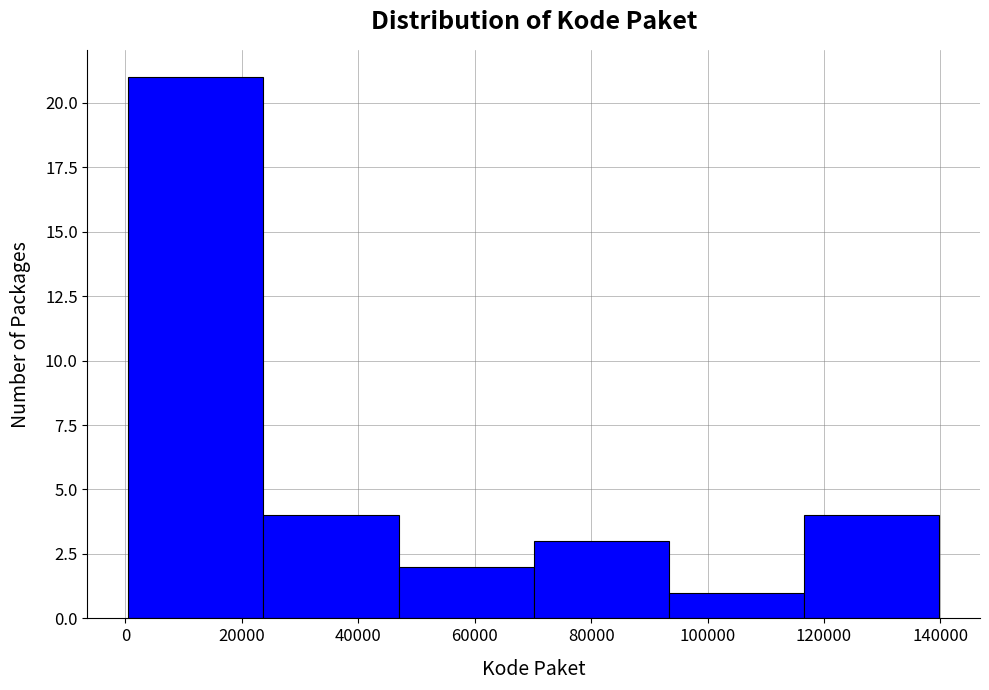

Which range on the x-axis has the tallest bar?

0 to 24000